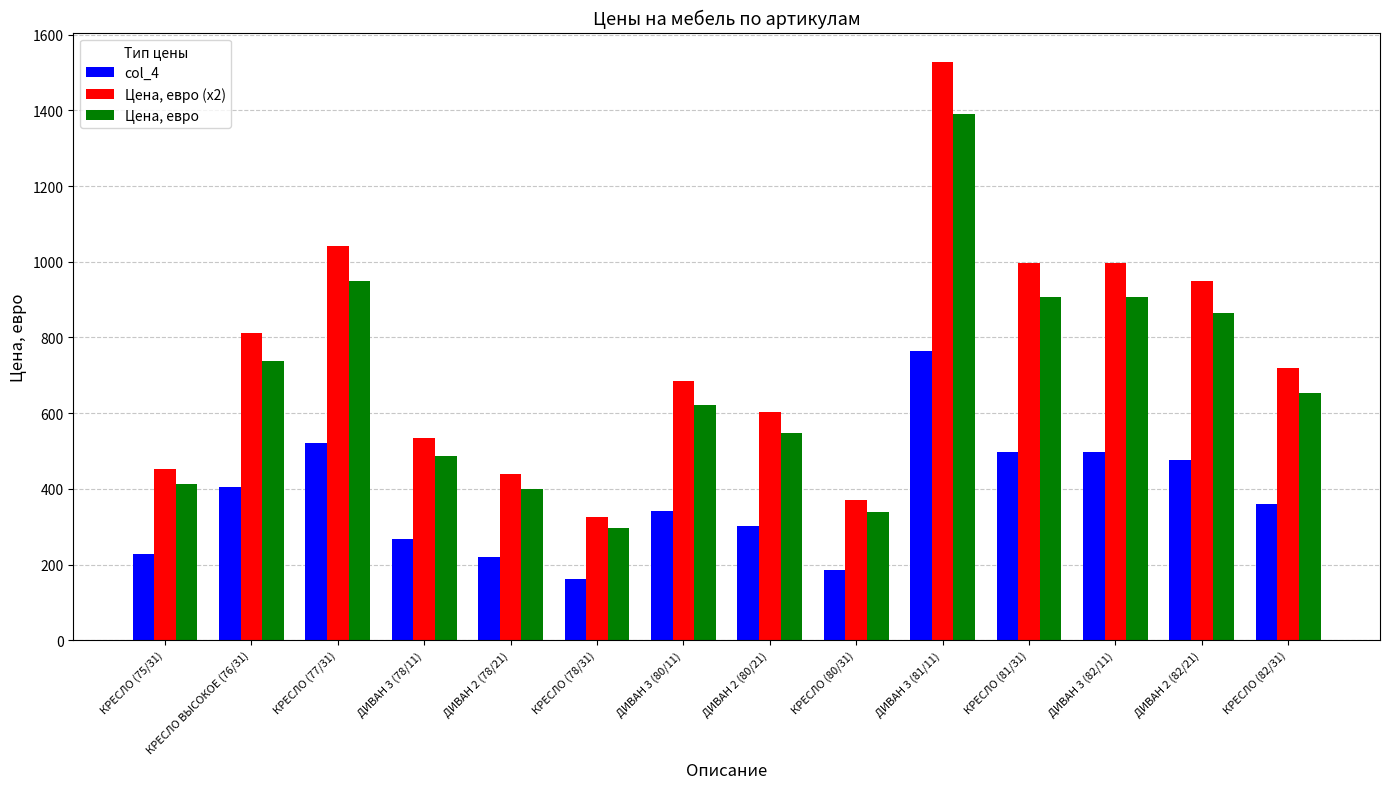

What is the total value across all series at КРЕСЛО (82/31)?

1733.1